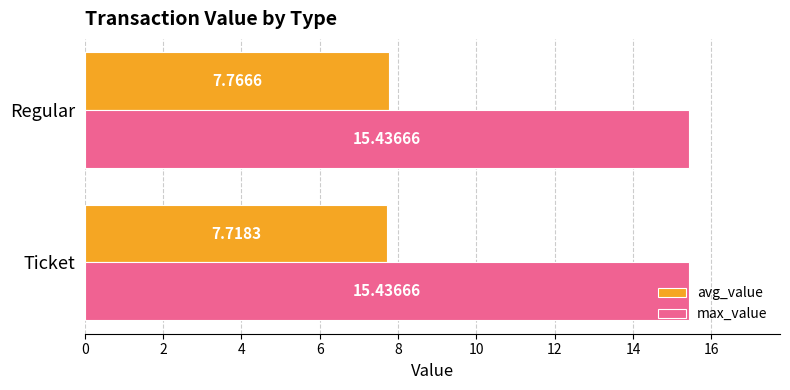

What is the spread (max minus min) of values at Ticket?

7.7